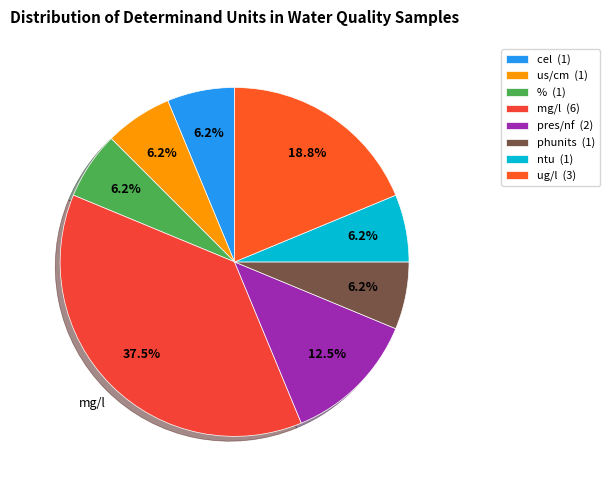

Which slice is the smallest?

cel